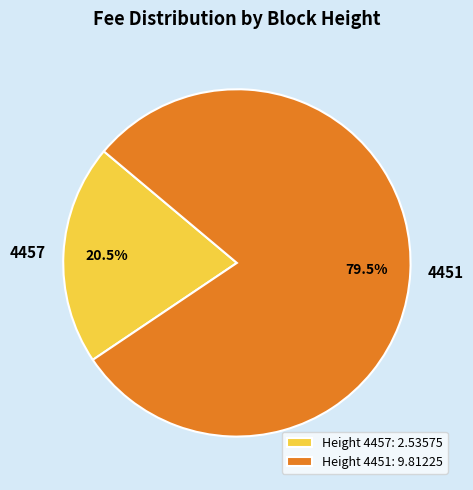

Does 4457 account for over 50% of the chart?

No